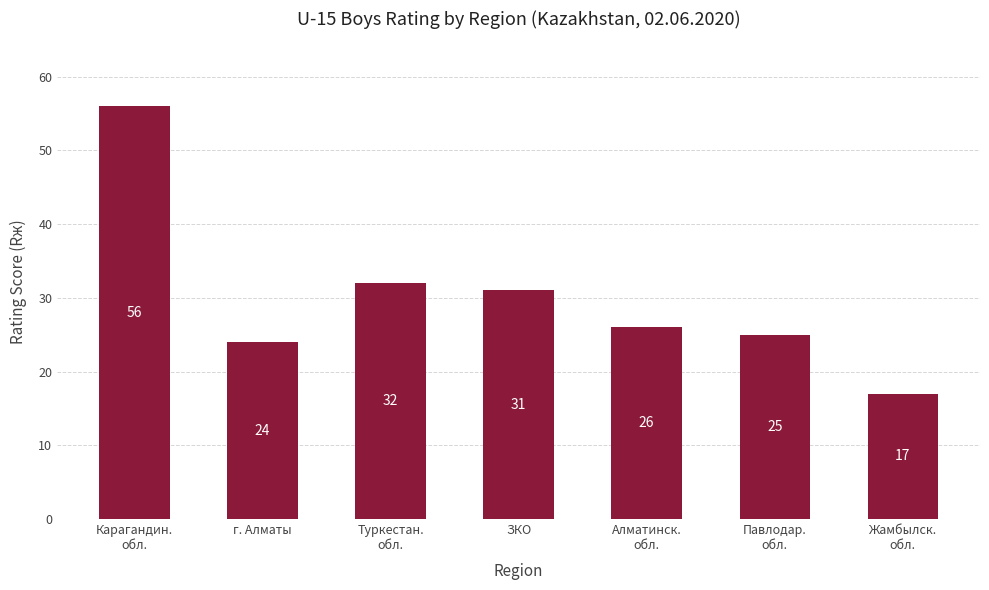

Reading left to right, what are all the values shown in this chart?

Карагандин.
обл.=56	г. Алматы=24	Туркестан.
обл.=32	ЗКО=31	Алматинск.
обл.=26	Павлодар.
обл.=25	Жамбылск.
обл.=17